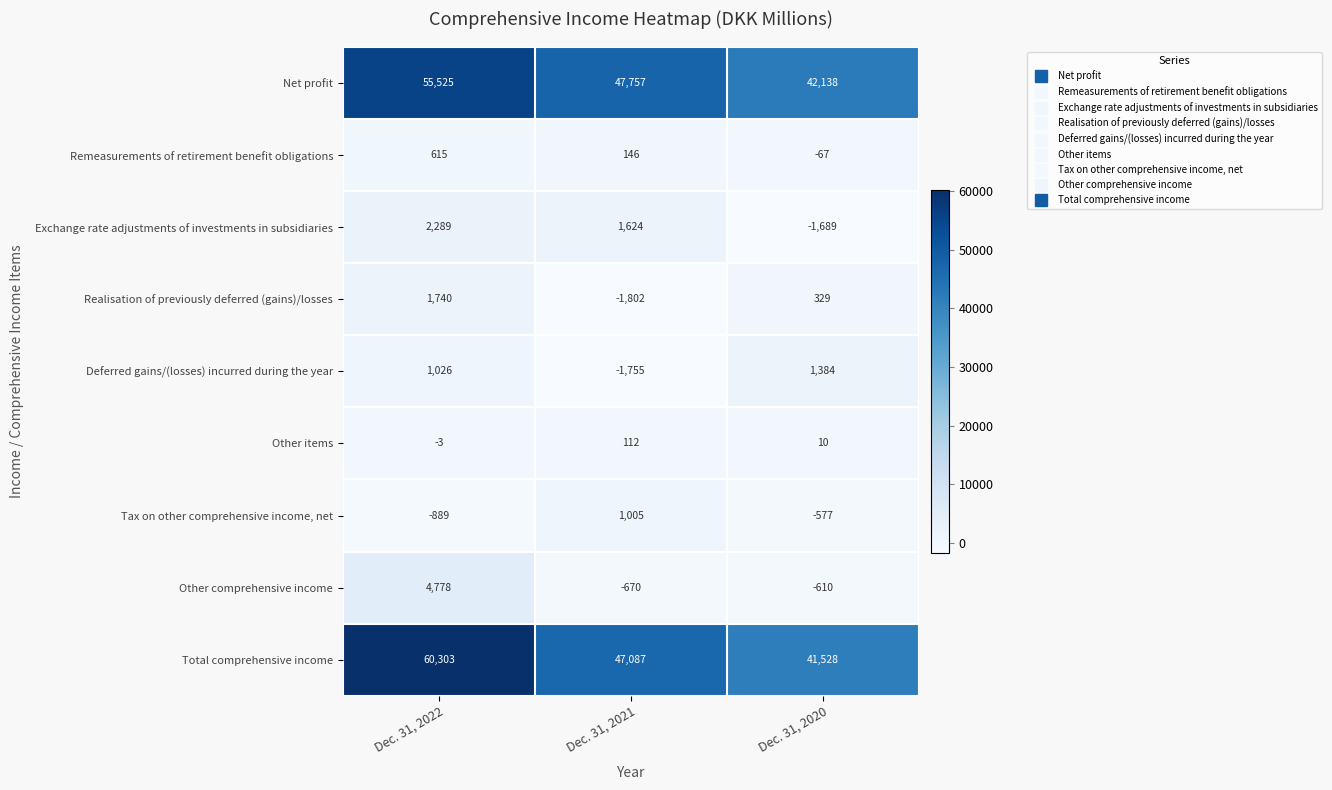

Reading left to right, extract all data points from this chart.

Net profit: 55525	47757	42138
Remeasurements of retirement benefit obligations: 615	146	-67
Exchange rate adjustments of investments in subsidiaries: 2289	1624	-1689
Realisation of previously deferred (gains)/losses: 1740	-1802	329
Deferred gains/(losses) incurred during the year: 1026	-1755	1384
Other items: -3	112	10
Tax on other comprehensive income, net: -889	1005	-577
Other comprehensive income: 4778	-670	-610
Total comprehensive income: 60303	47087	41528